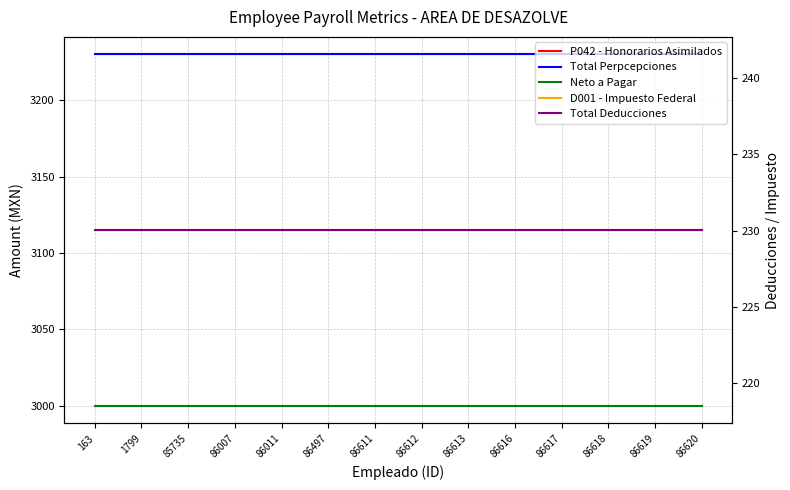

Reading right to left, what are all the values shown in this chart?

P042 - Honorarios Asimilados: 86620=3230.0	86619=3230.0	86618=3230.0	86617=3230.0	86616=3230.0	86613=3230.0	86612=3230.0	86611=3230.0	86497=3230.0	86011=3230.0	86007=3230.0	85735=3230.0	1799=3230.0	163=3230.0
Total Perpcepciones: 86620=3230.0	86619=3230.0	86618=3230.0	86617=3230.0	86616=3230.0	86613=3230.0	86612=3230.0	86611=3230.0	86497=3230.0	86011=3230.0	86007=3230.0	85735=3230.0	1799=3230.0	163=3230.0
Neto a Pagar: 86620=3000.0	86619=3000.0	86618=3000.0	86617=3000.0	86616=3000.0	86613=3000.0	86612=3000.0	86611=3000.0	86497=3000.0	86011=3000.0	86007=3000.0	85735=3000.0	1799=3000.0	163=3000.0
D001 - Impuesto Federal: 86620=230.0	86619=230.0	86618=230.0	86617=230.0	86616=230.0	86613=230.0	86612=230.0	86611=230.0	86497=230.0	86011=230.0	86007=230.0	85735=230.0	1799=230.0	163=230.0
Total Deducciones: 86620=230.0	86619=230.0	86618=230.0	86617=230.0	86616=230.0	86613=230.0	86612=230.0	86611=230.0	86497=230.0	86011=230.0	86007=230.0	85735=230.0	1799=230.0	163=230.0